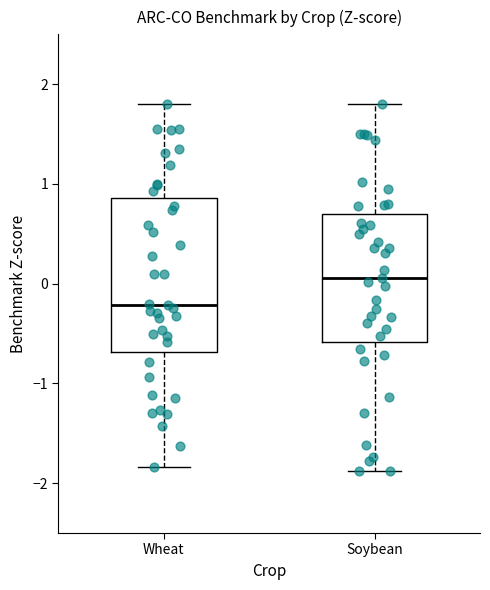

Reading left to right, read every box against the y-axis: the position of its median line, the range the box covers, and the ends of its whiskers. The values are not printed on the chart, so give them approximately, as read against the axis.

Wheat: median -0.2, box -0.7 to 0.9, whiskers -1.8 to 1.8
Soybean: median 0.1, box -0.6 to 0.7, whiskers -1.9 to 1.8